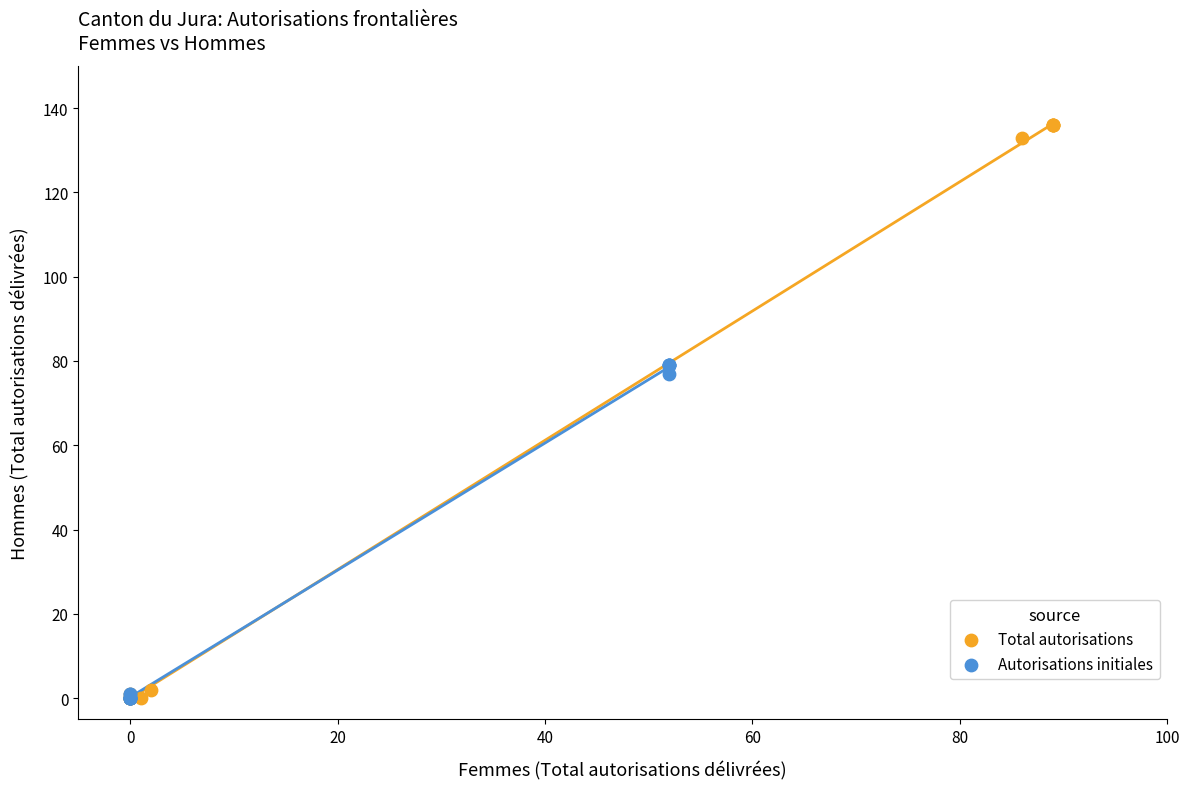

Which series has the largest Y range (max minus min)?

Total autorisations